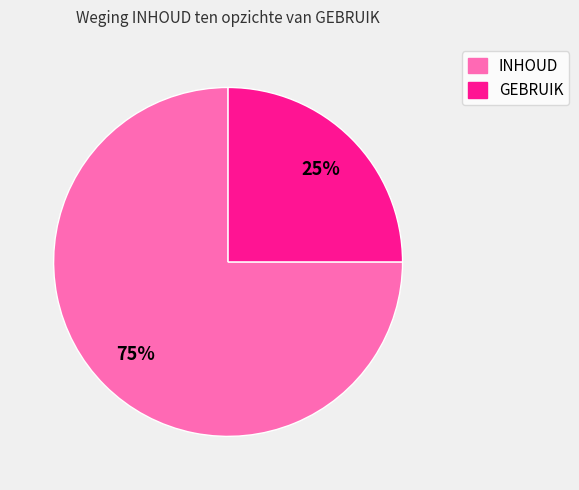

What is the ratio of the value at GEBRUIK to the value at INHOUD?

0.3